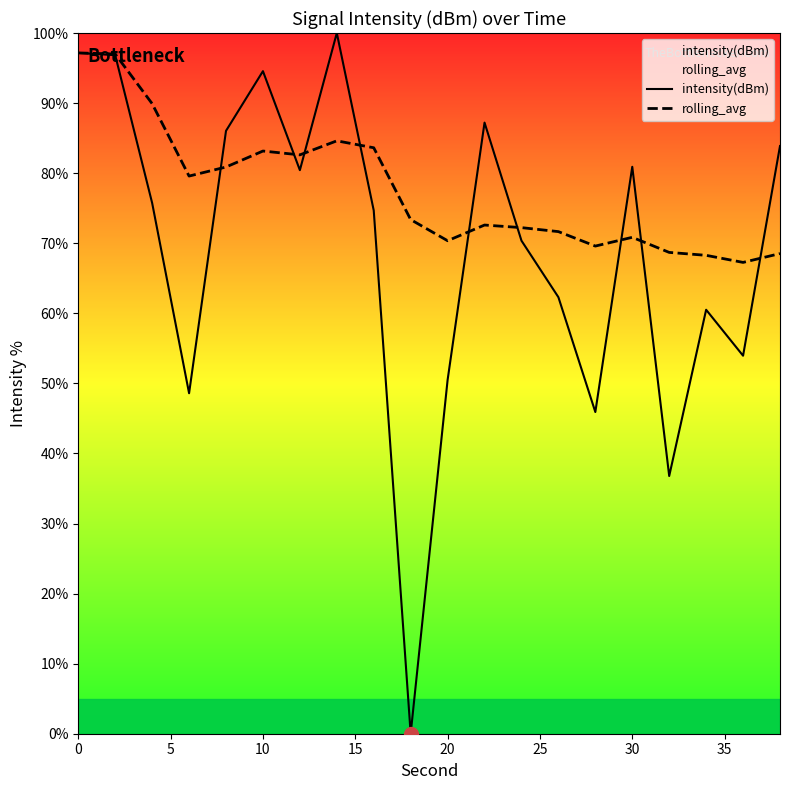

What is the maximum value shown in the chart?

100.0